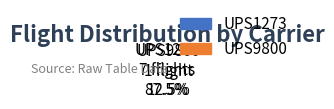

What is the largest slice in the pie chart?

UPS1273